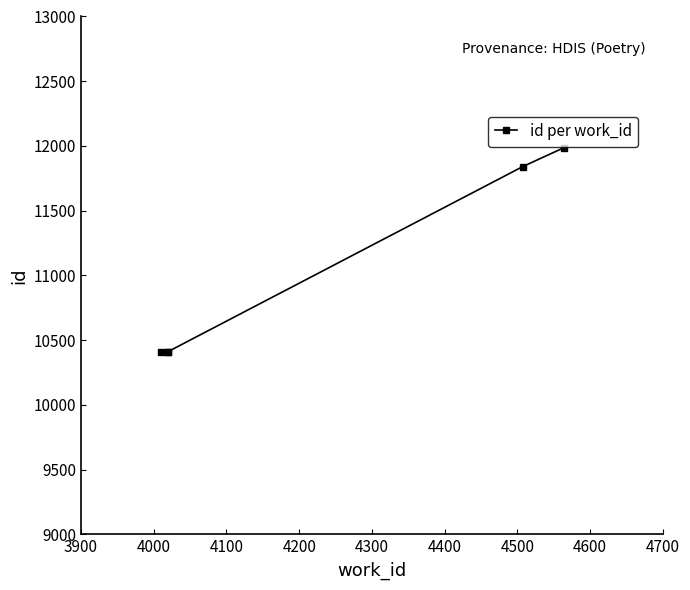

How many lines are shown in the chart?

1